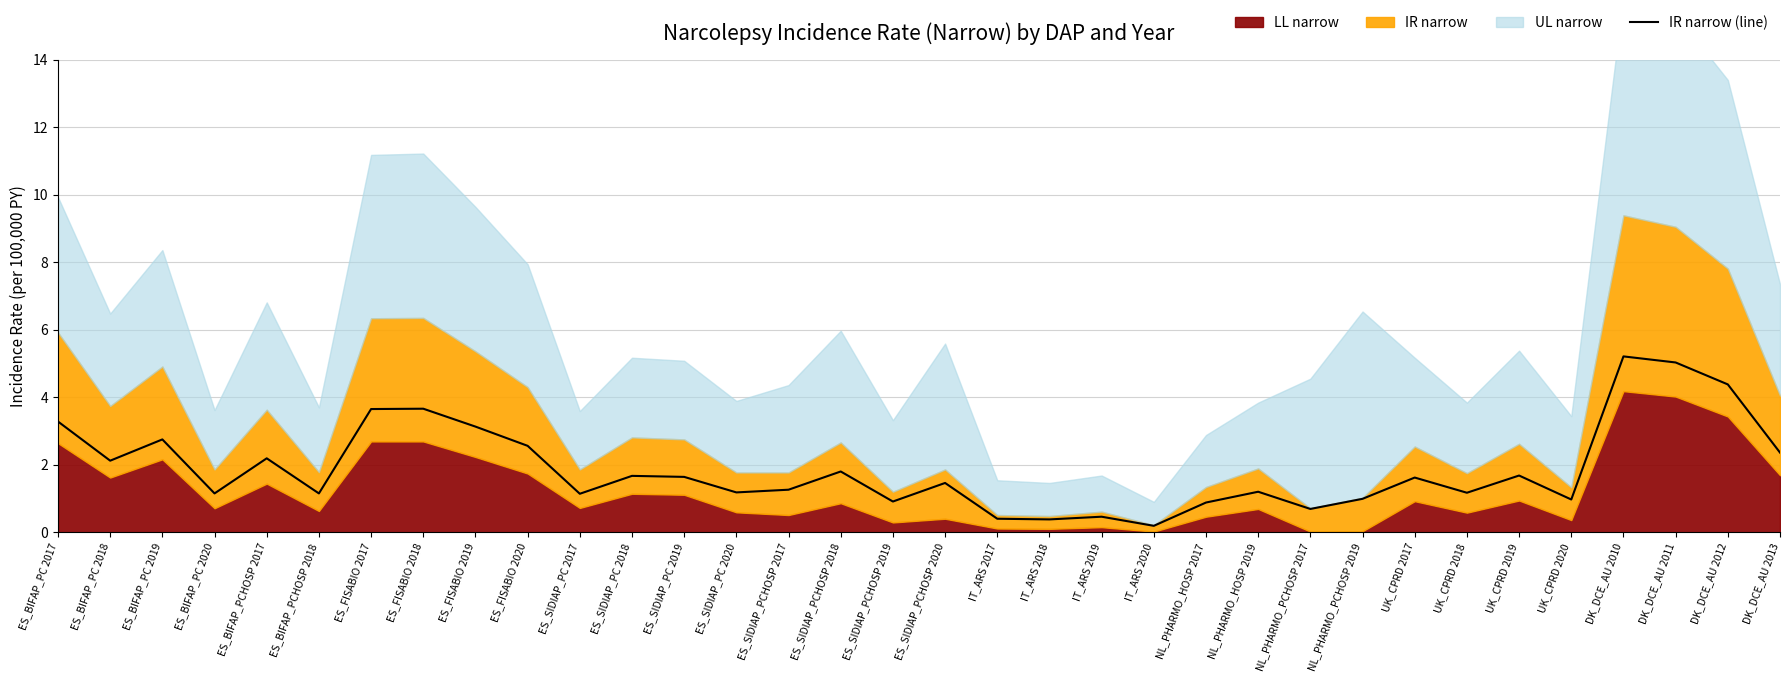

What is the label of the 19th point from the right?

ES_SIDIAP_PCHOSP 2018